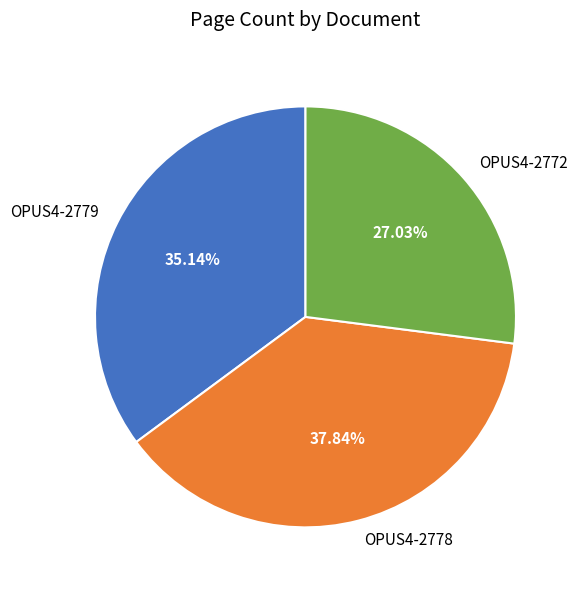

Between OPUS4-2779 and OPUS4-2778, which is larger?

OPUS4-2778